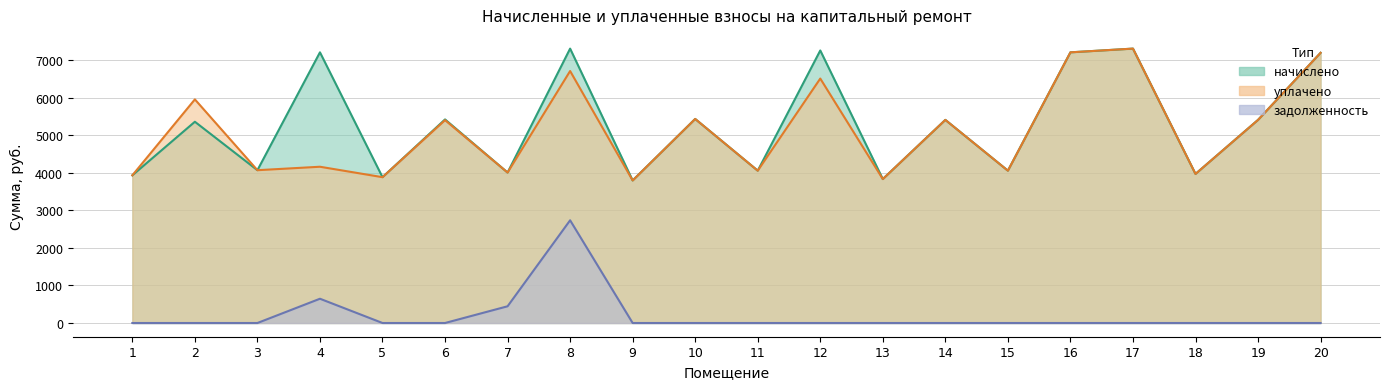

True or false: начислено and задолженность cross at least once.

False